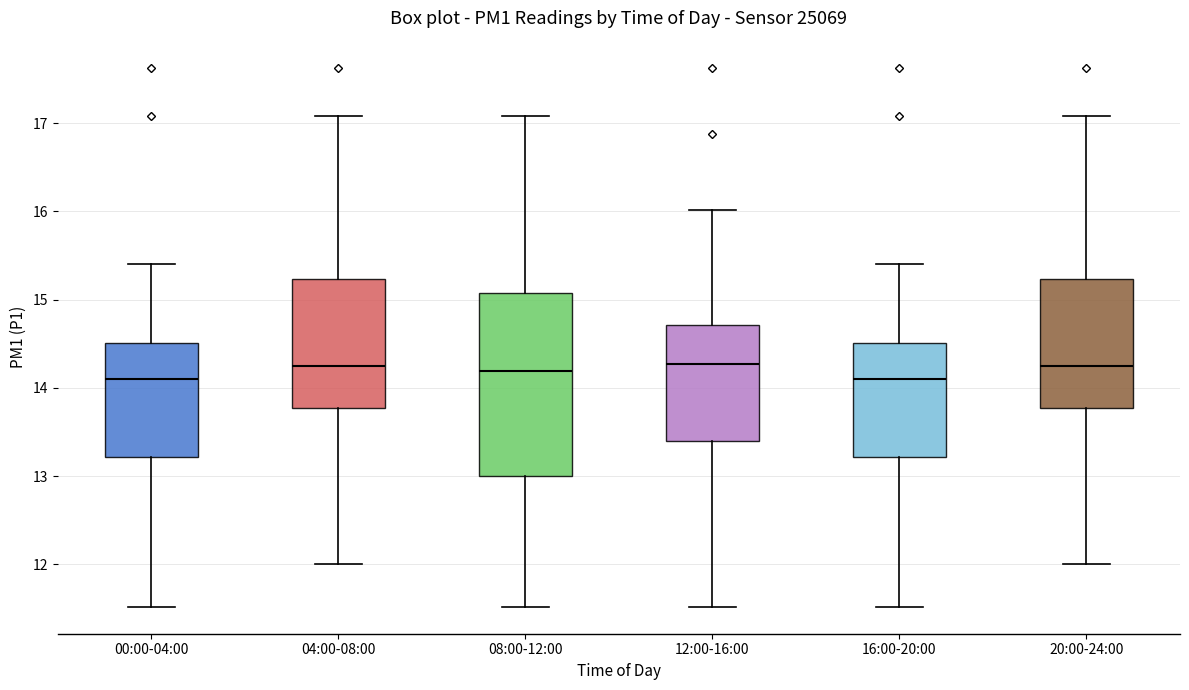

Reading left to right, transcribe this box plot: for each box, give where its median line is, the range the box spans, and where its two whiskers end, as read against the y-axis. The values are not printed on the chart, so give them approximately, as read against the axis.

00:00-04:00: median 14.1, box 13.2 to 14.5, whiskers 11.5 to 15.4
04:00-08:00: median 14.3, box 13.8 to 15.2, whiskers 12.0 to 17.1
08:00-12:00: median 14.2, box 13.0 to 15.1, whiskers 11.5 to 17.1
12:00-16:00: median 14.3, box 13.4 to 14.7, whiskers 11.5 to 16.0
16:00-20:00: median 14.1, box 13.2 to 14.5, whiskers 11.5 to 15.4
20:00-24:00: median 14.3, box 13.8 to 15.2, whiskers 12.0 to 17.1